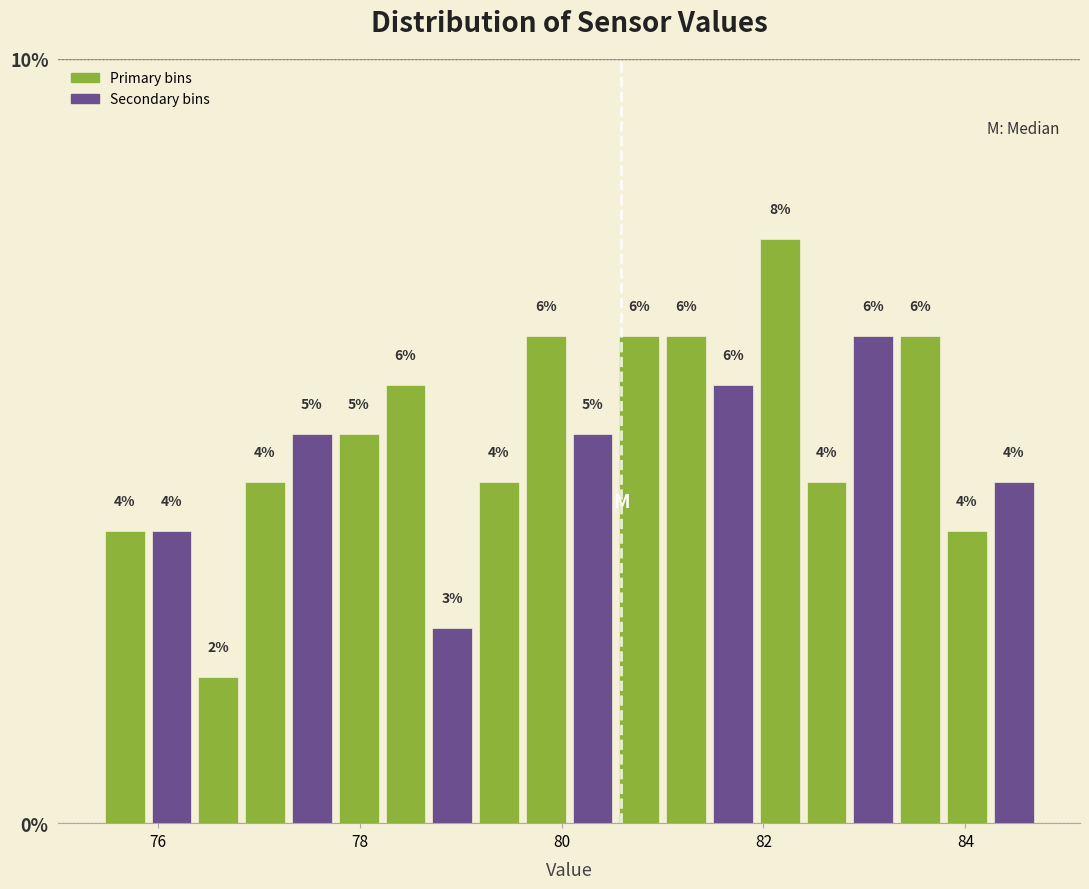

Around what value on the x-axis is the tallest bar? Give the approximate position of its centre, as read against the axis.

82.2